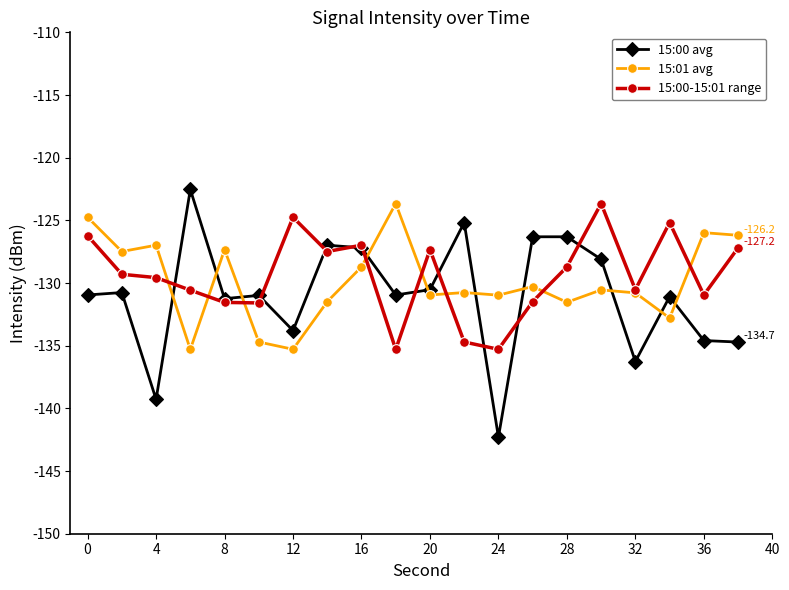

What is the greatest value displayed?

-122.5